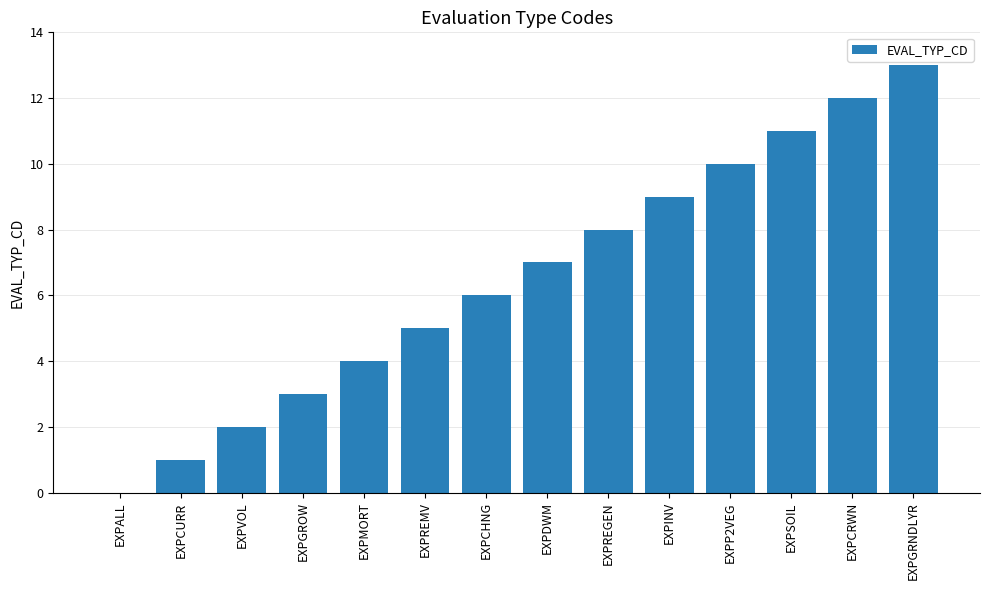

Which has a higher value, EXPCHNG or EXPGRNDLYR?

EXPGRNDLYR